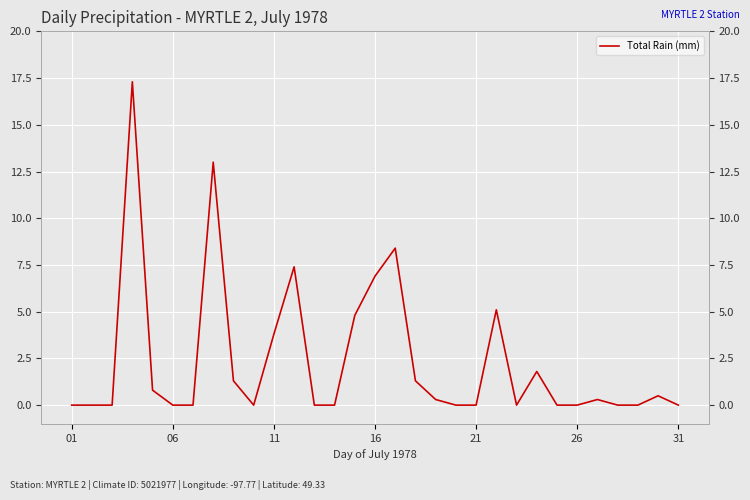

Reading left to right, extract all data points from this chart.

0.0	0.0	0.0	17.3	0.8	0.0	0.0	13.0	1.3	0.0	3.8	7.4	0.0	0.0	4.8	6.9	8.4	1.3	0.3	0.0	0.0	5.1	0.0	1.8	0.0	0.0	0.3	0.0	0.0	0.5	0.0